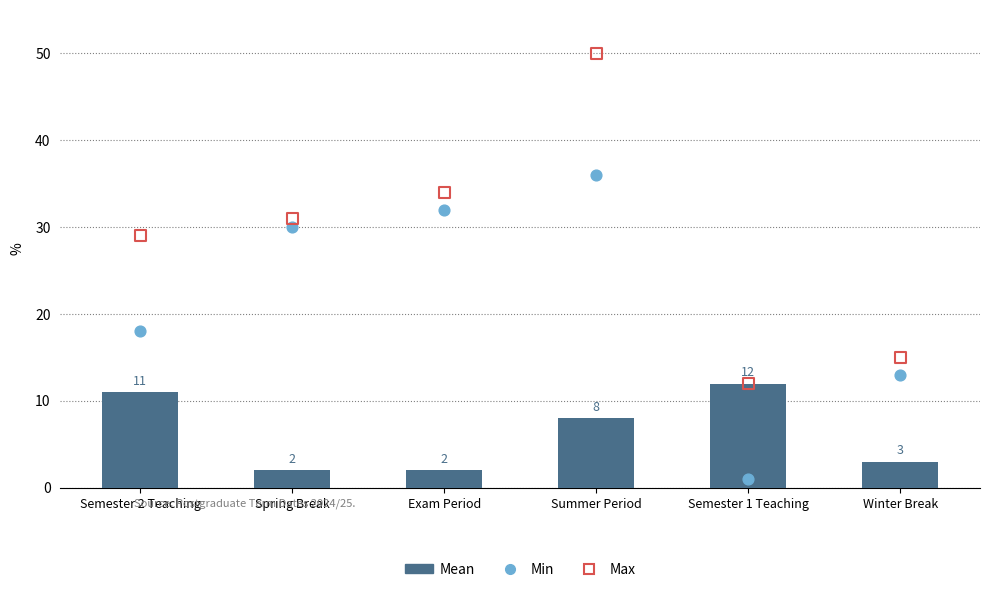

What are all the series names shown in the legend?

Mean, Min, Max